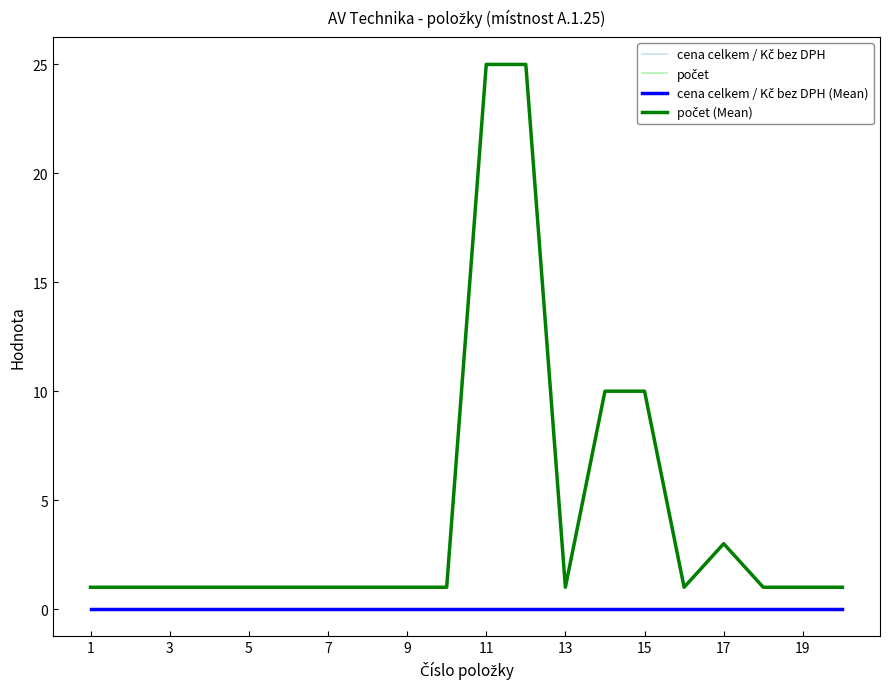

How many data points in počet (Mean) are above 1?

5